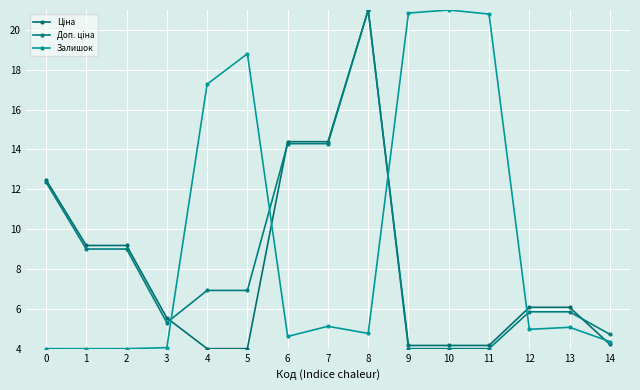

At which label does Ціна reach its peak?

8